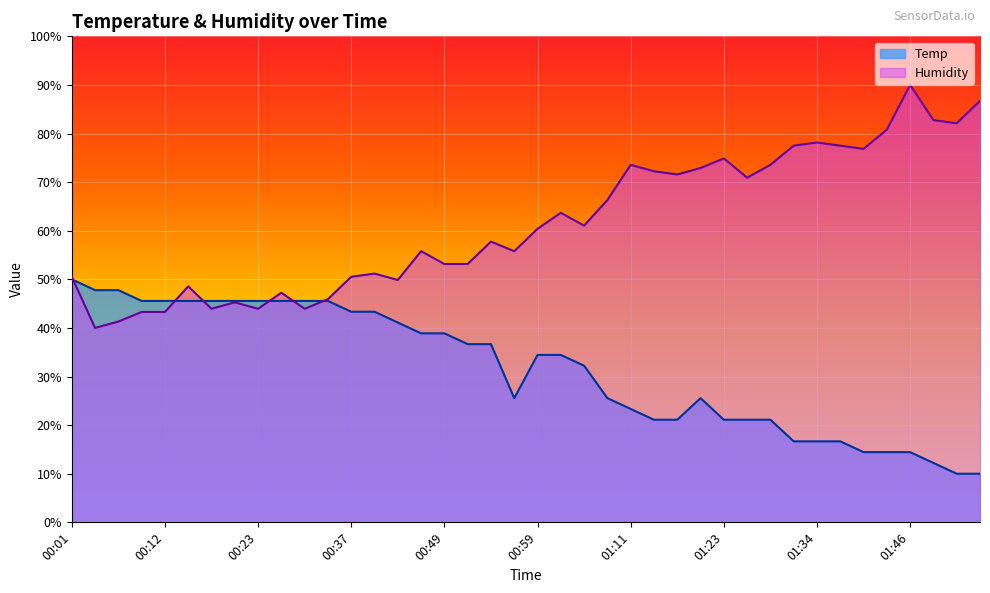

The value of Temp at 01:17 is 28.8. True or false?

False